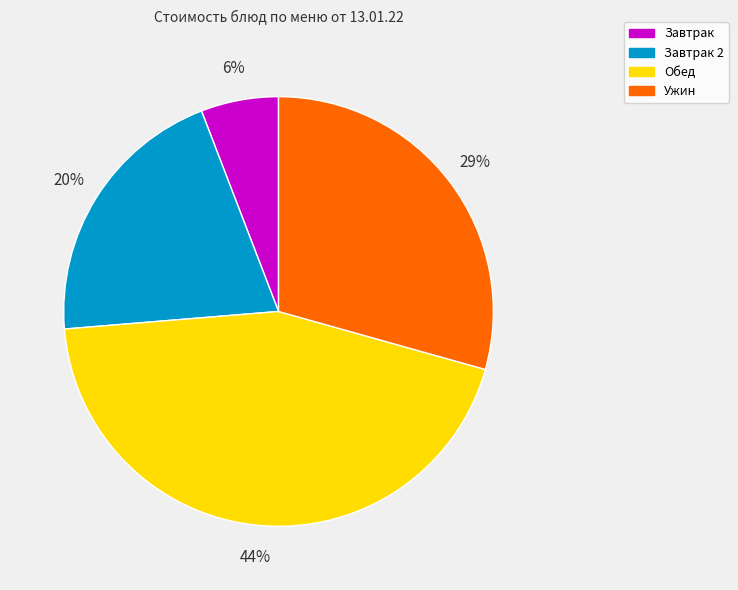

To the nearest percent, what percentage of the pie is Завтрак 2?

20%